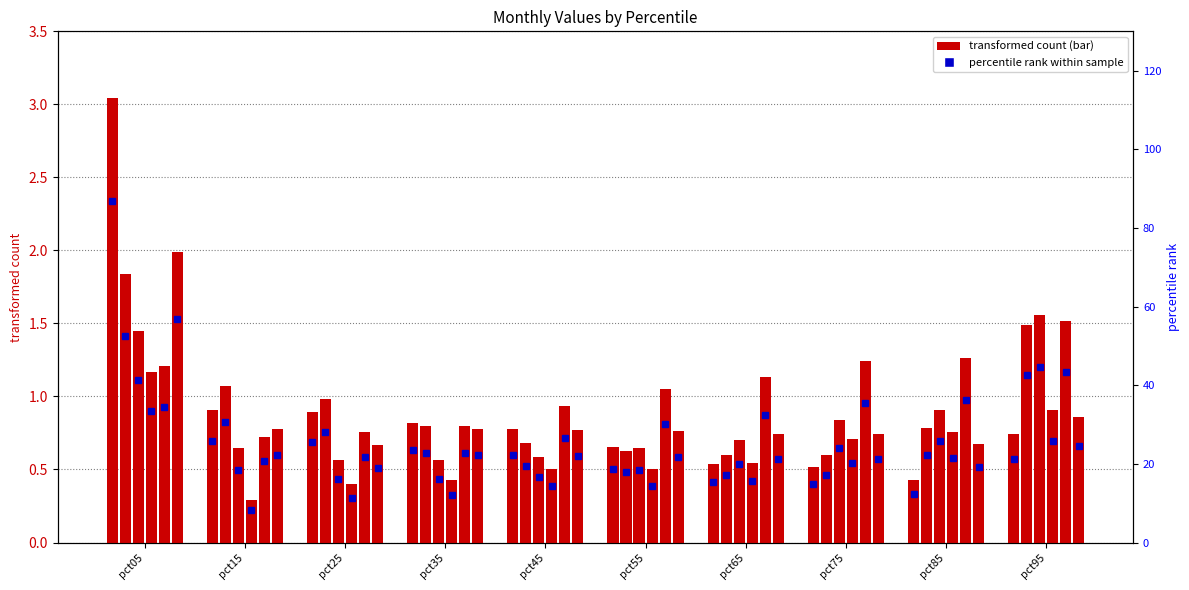

Does the chart contain stacked bars?

No